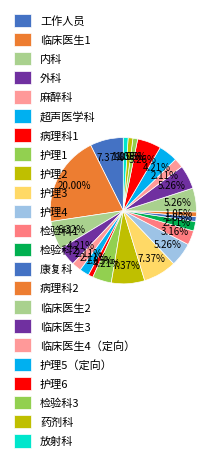

What is the ratio of the value at 放射科 to the value at 内科?

0.2